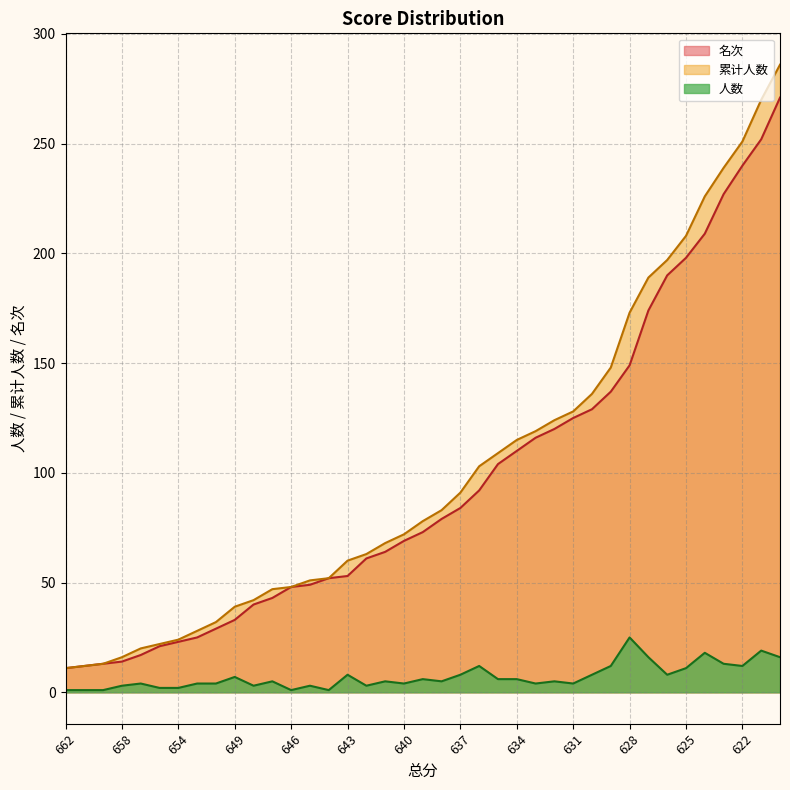

Which series has the largest range (max minus min)?

累计人数